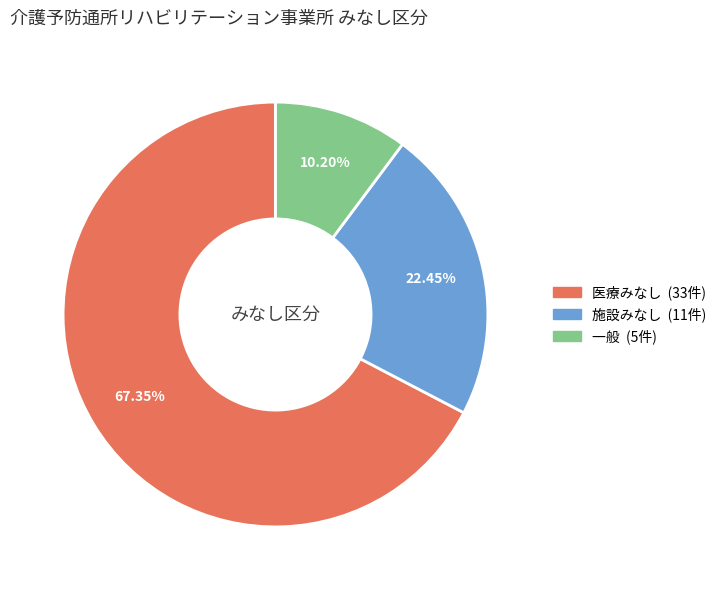

Is there any slice that represents more than half of the pie?

Yes